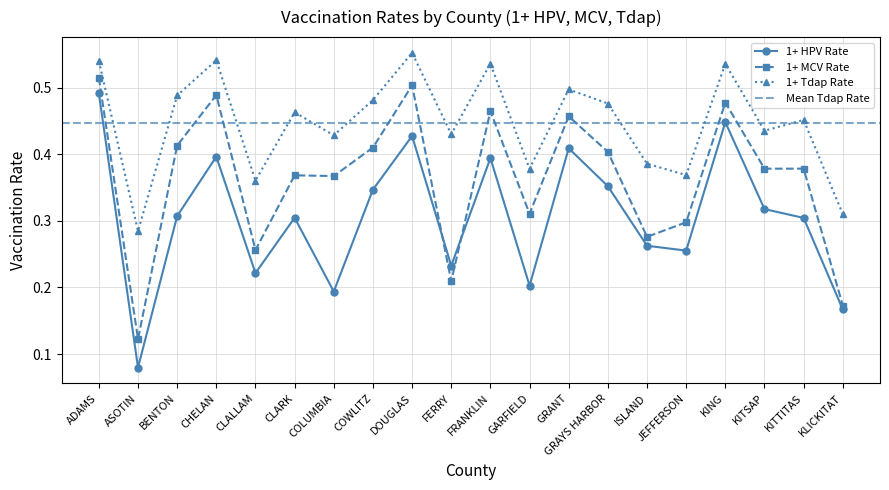

Where is the first local minimum for 1+ Tdap Rate?

ASOTIN